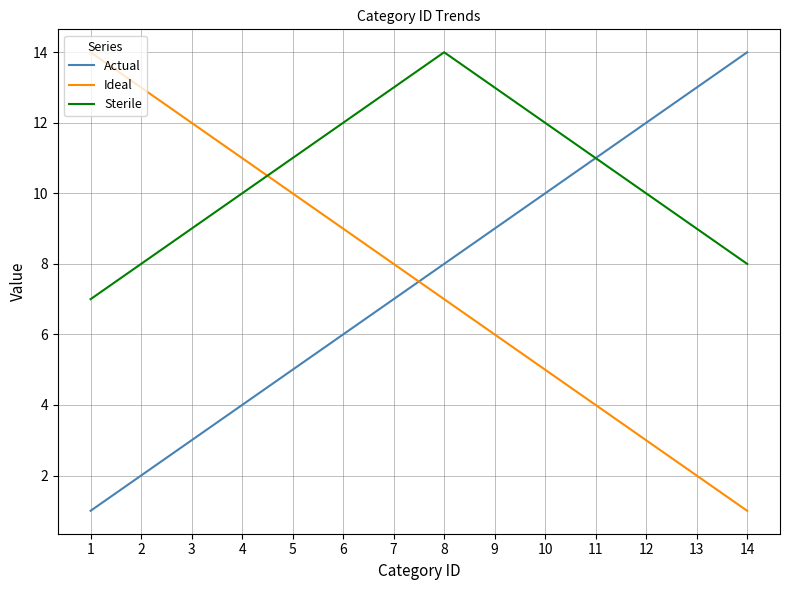

What are all the series names shown in the legend?

Actual, Ideal, Sterile